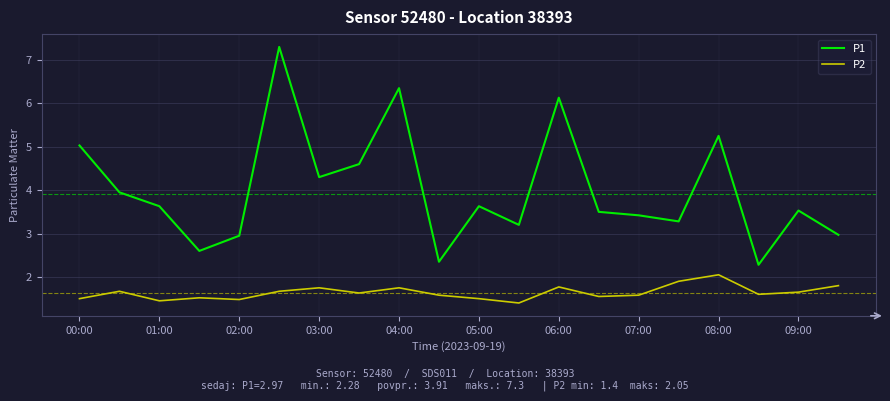

What is the average value of the P2 series?

1.6